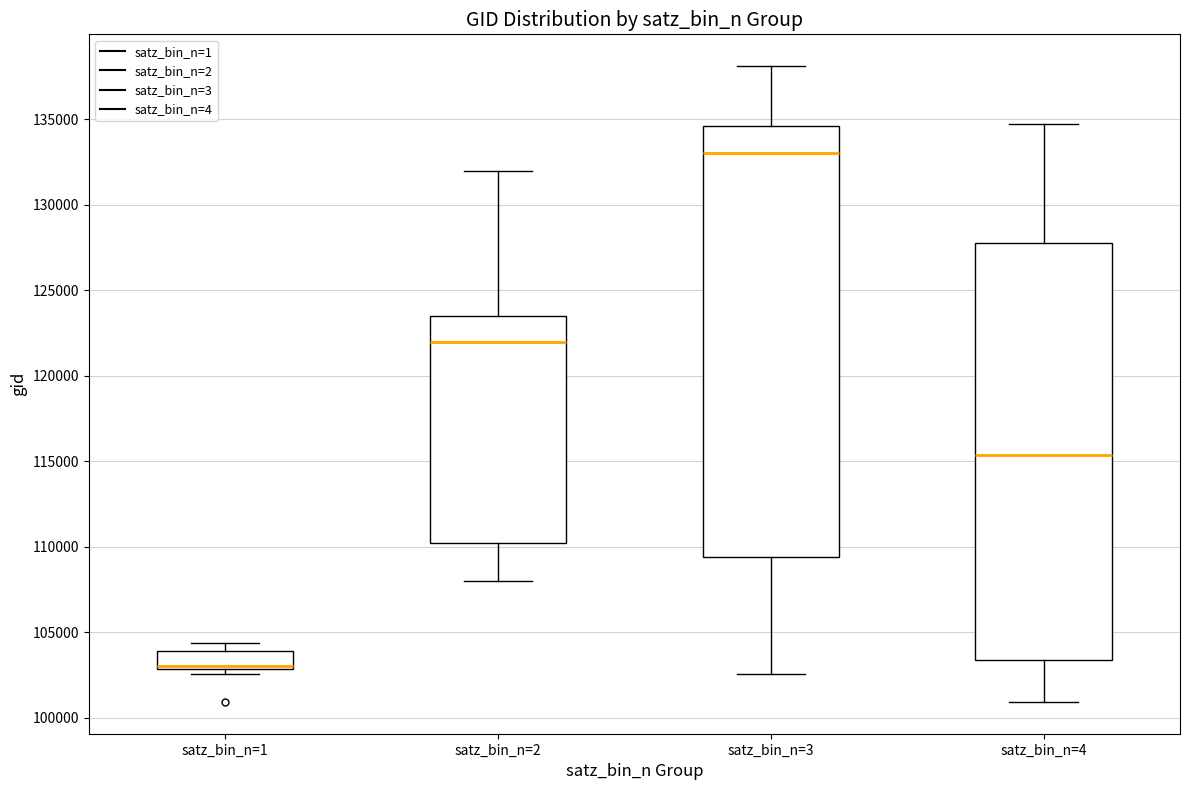

Which box has the lowest median line?

satz_bin_n=1